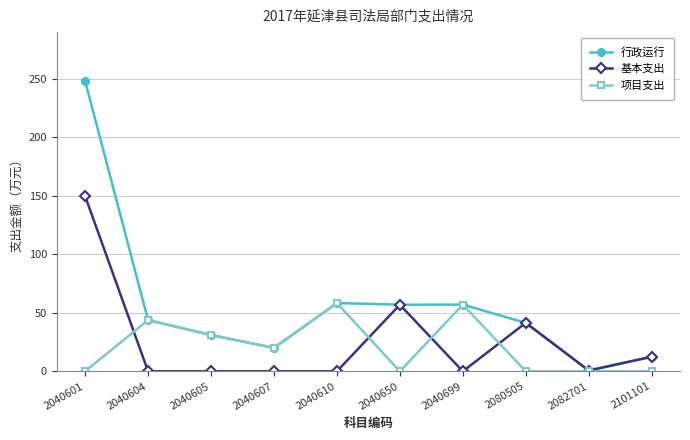

Rank the series by their maximum value, from lowest to highest.

项目支出, 基本支出, 行政运行